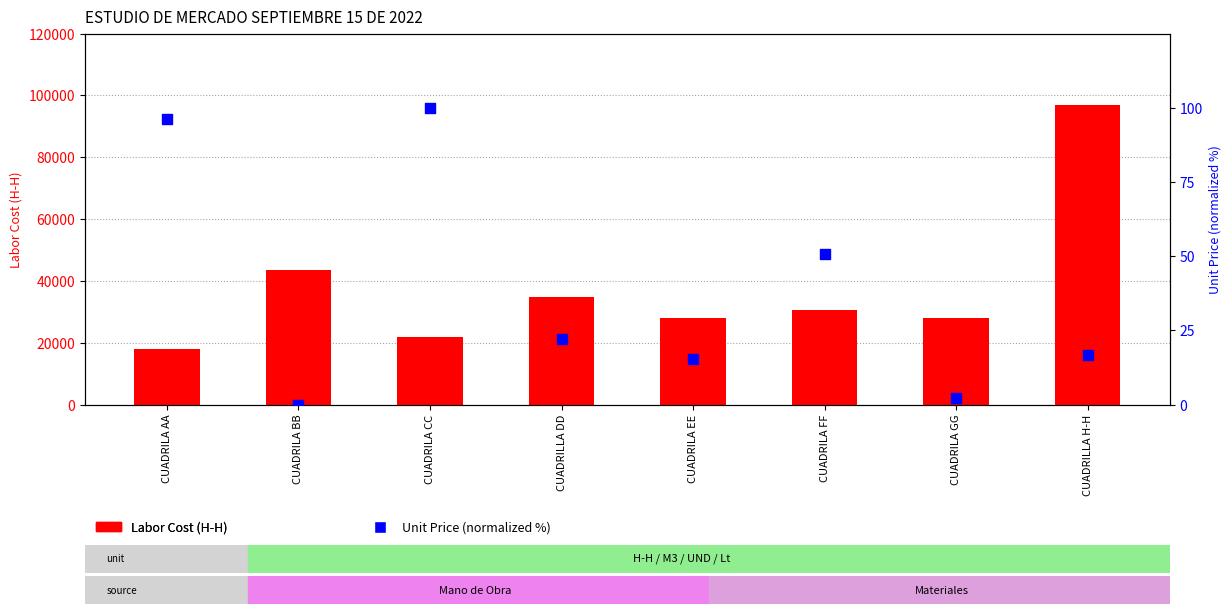

What is the total value across all series at CUADRILLA DD?

34710.7